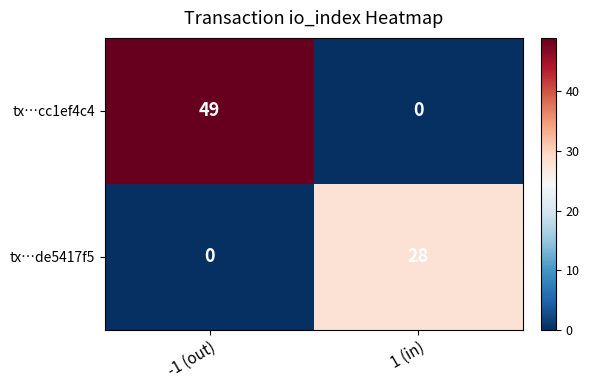

Reading right to left, list all the values displayed in this chart.

tx…cc1ef4c4: 1 (in)=0	-1 (out)=49
tx…de5417f5: 1 (in)=28	-1 (out)=0